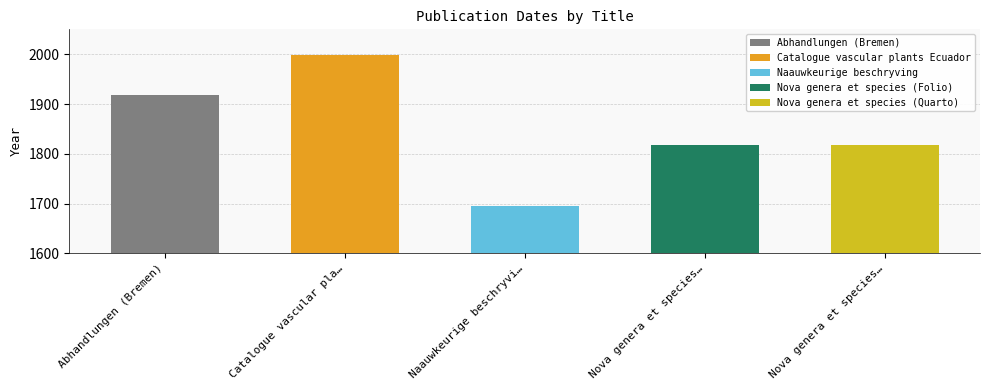

Which label corresponds to the smallest value in the chart?

Naauwkeurige beschryving